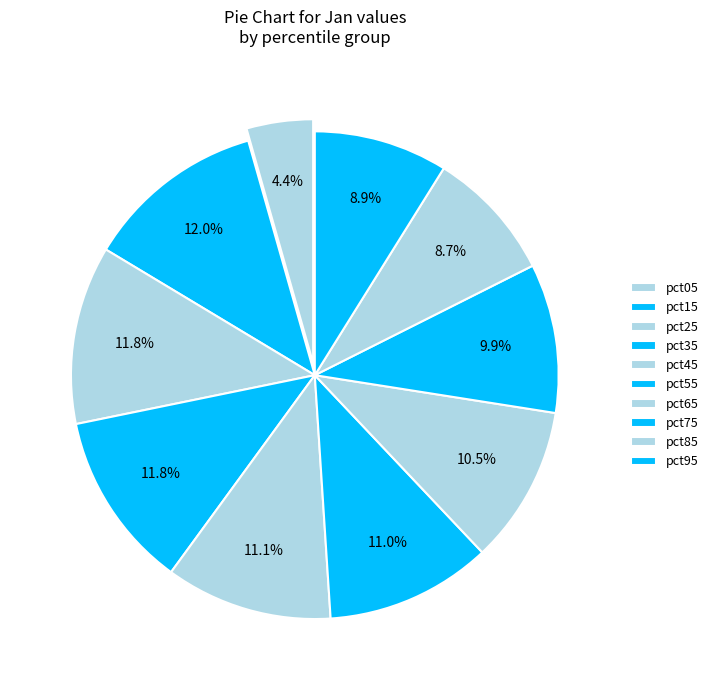

Count the number of slices in the pie.

10